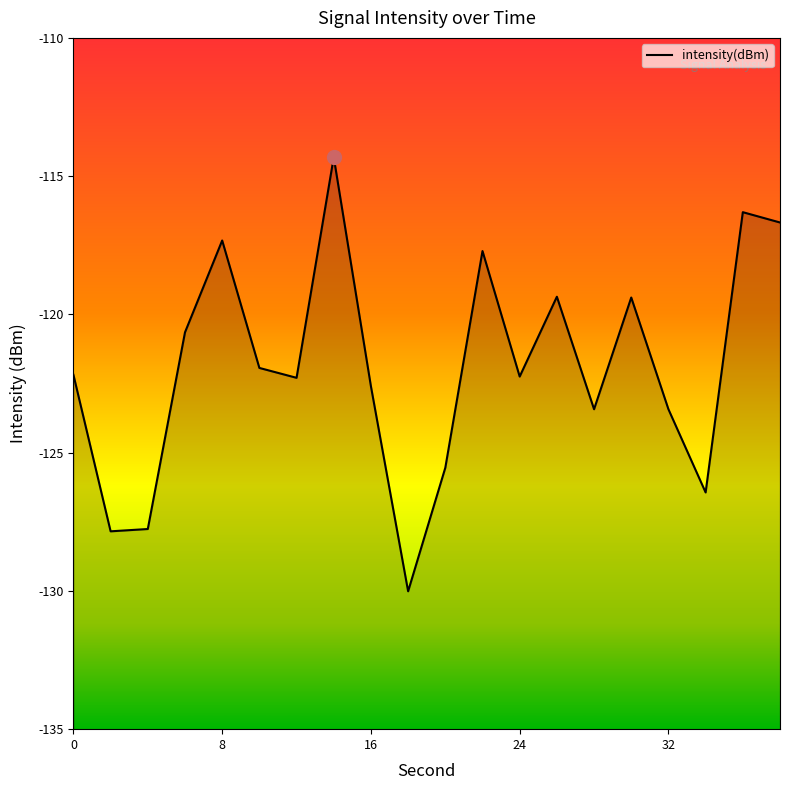

What is the smallest value displayed?

-130.0